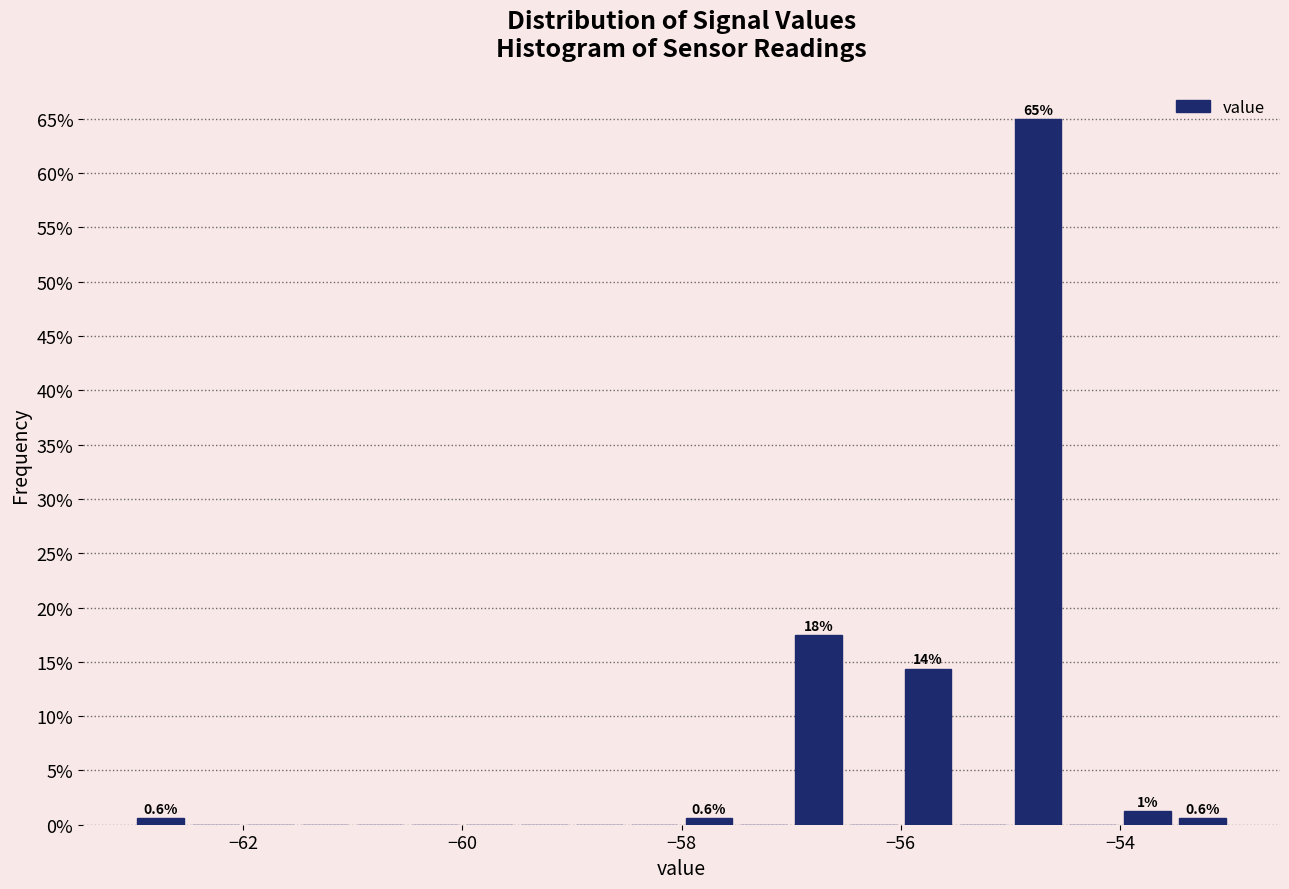

Around what value on the x-axis is the tallest bar? Give the approximate position of its centre, as read against the axis.

-54.8